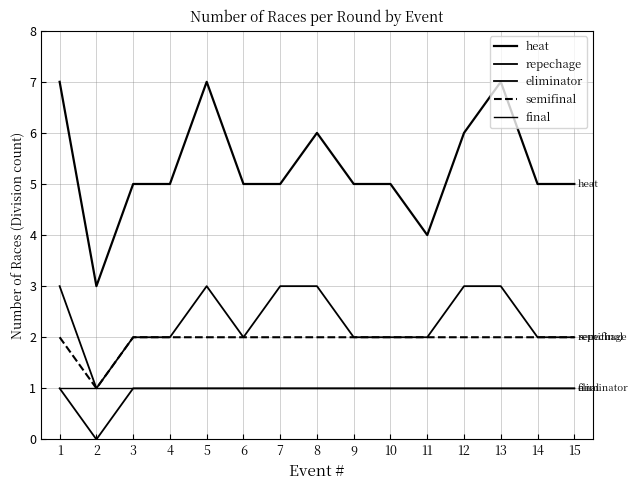

What is the difference between the maximum and minimum values in the semifinal series?

1